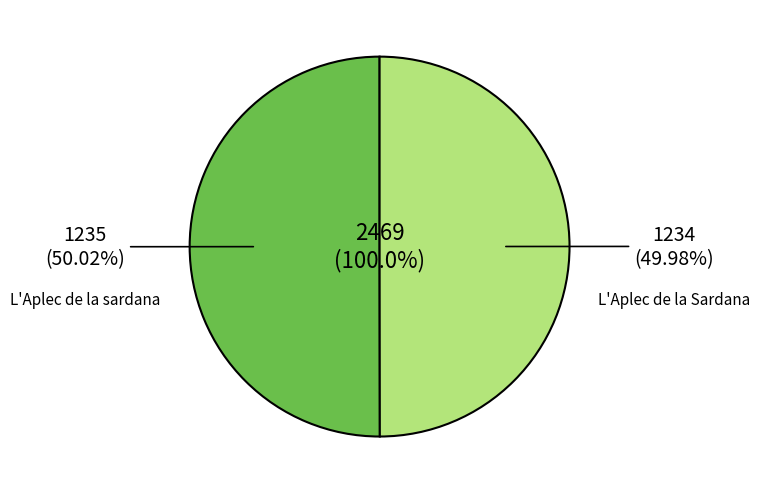

What percentage do L'Aplec de la Sardana (1234) and L'Aplec de la sardana (1235) together represent?

100.0%